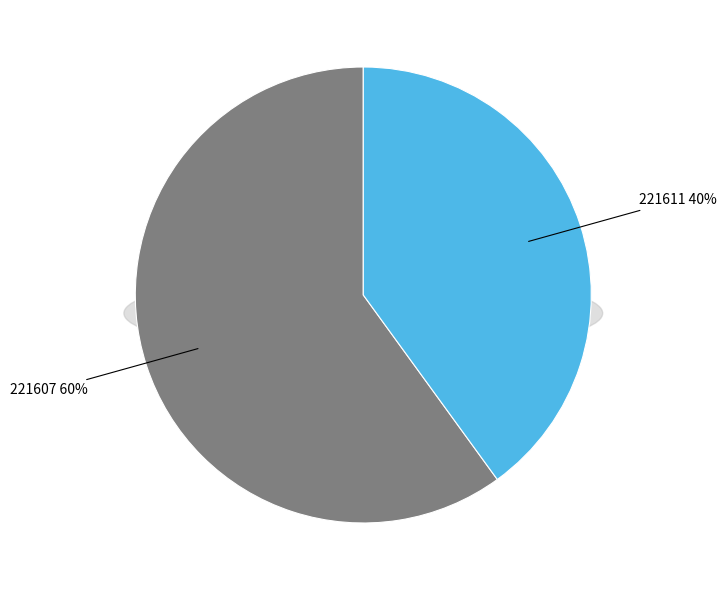

Is it true that 221611 is 40% of the pie?

True